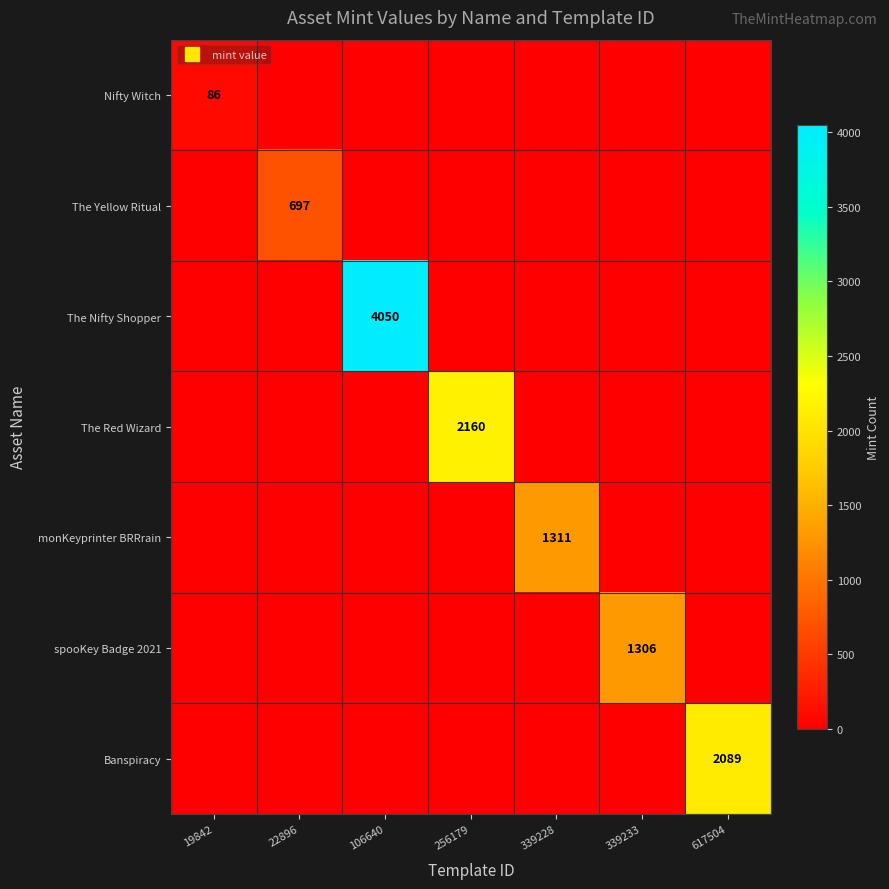

What is the difference between the maximum and minimum values in the The Yellow Ritual series?

697